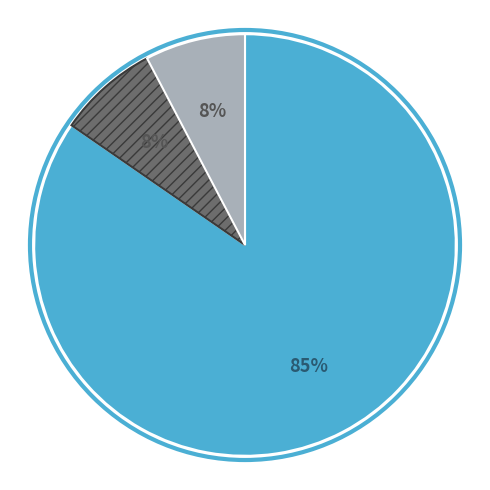

To the nearest percent, what is the average slice percentage?

33%